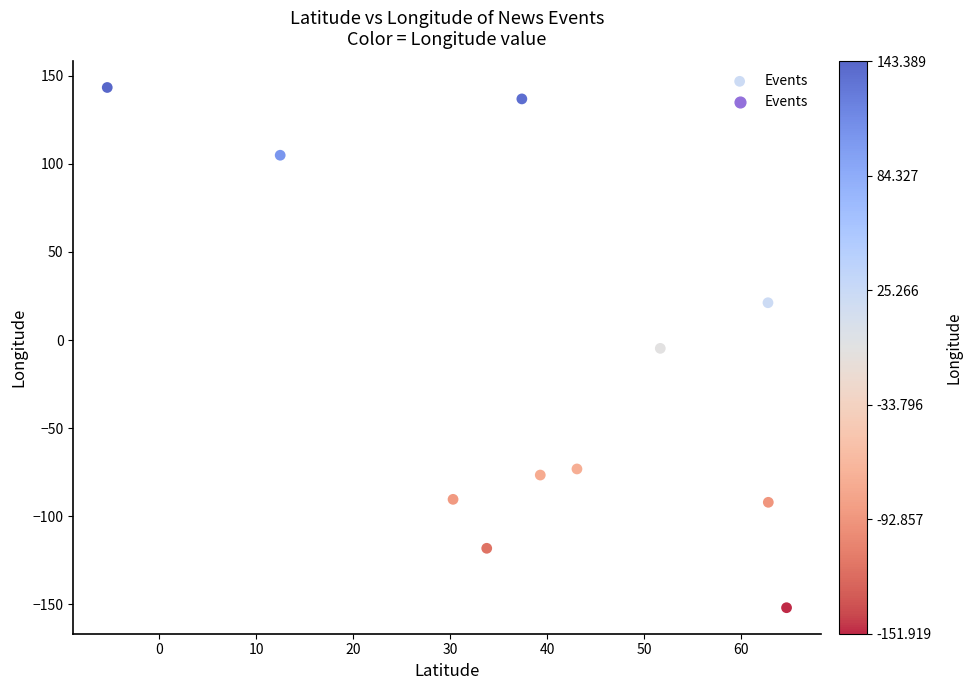

What is the range of X values (max minus min)?

70.1